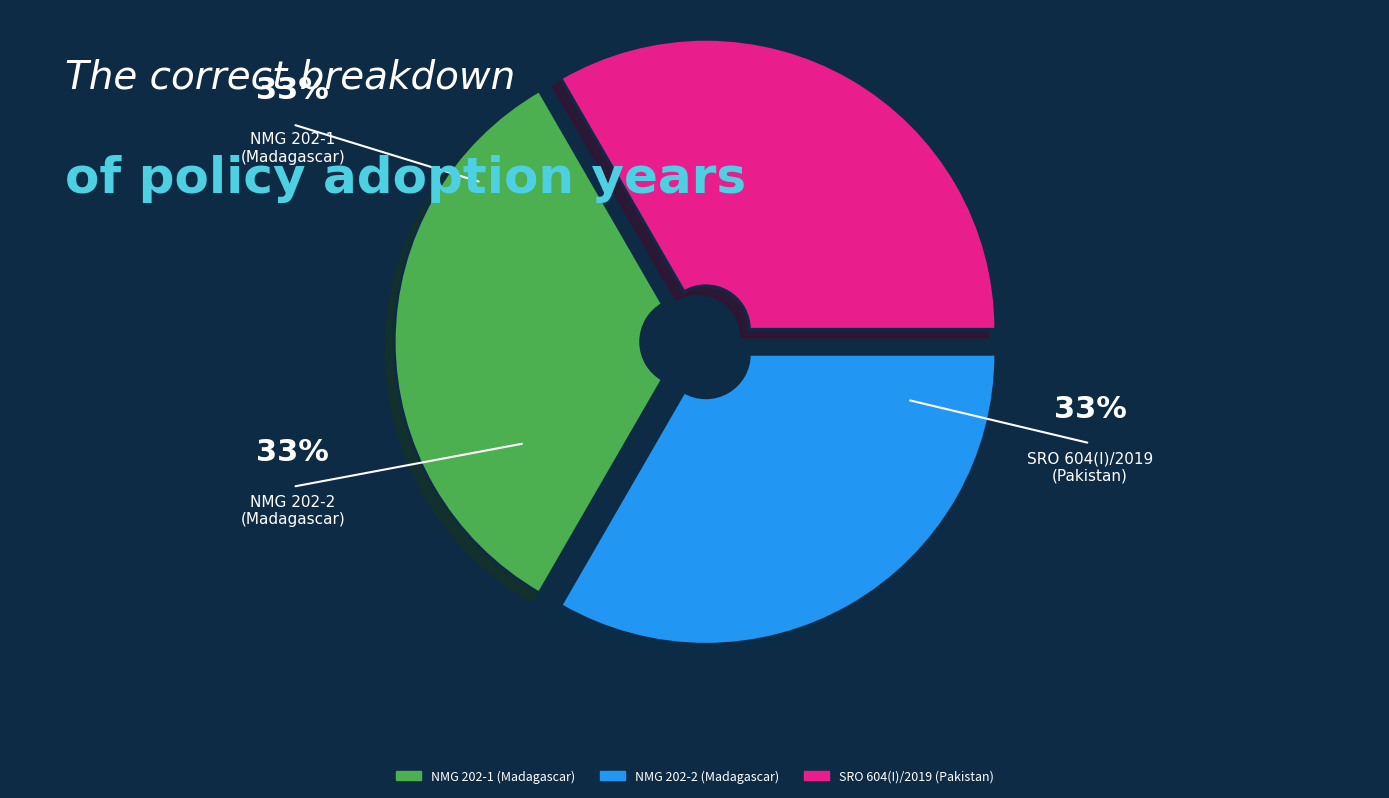

Does any single category account for the majority?

No